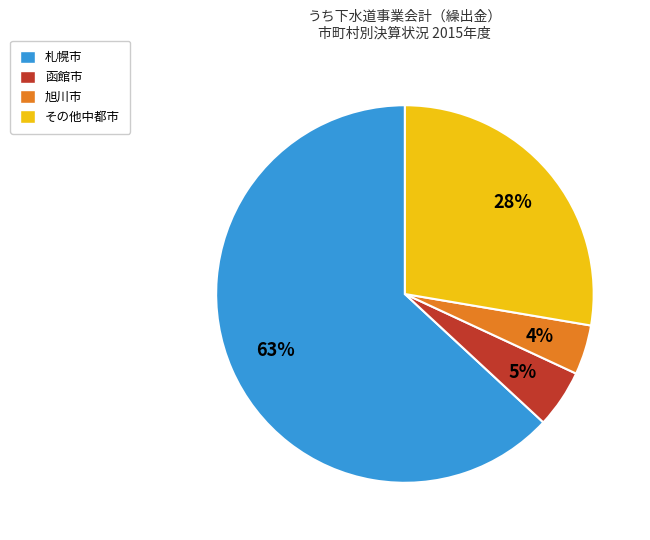

Is there any slice that represents more than half of the pie?

Yes